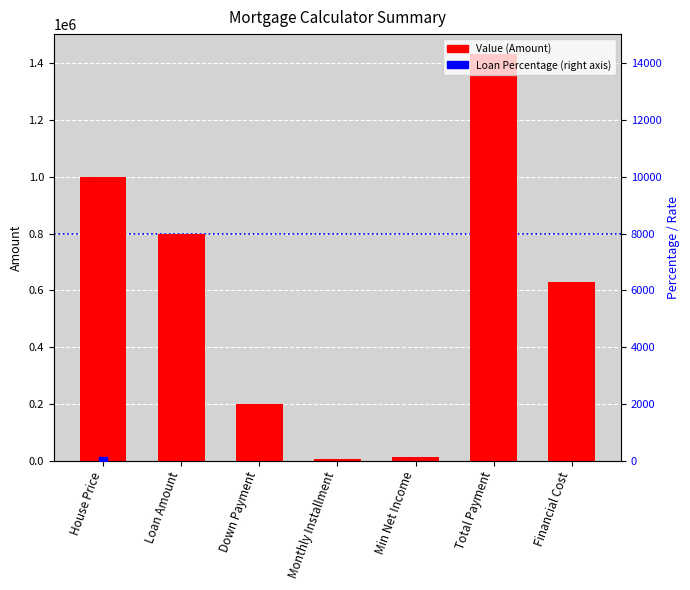

What is the change in value from Down Payment to Total Payment?

+1231123.6